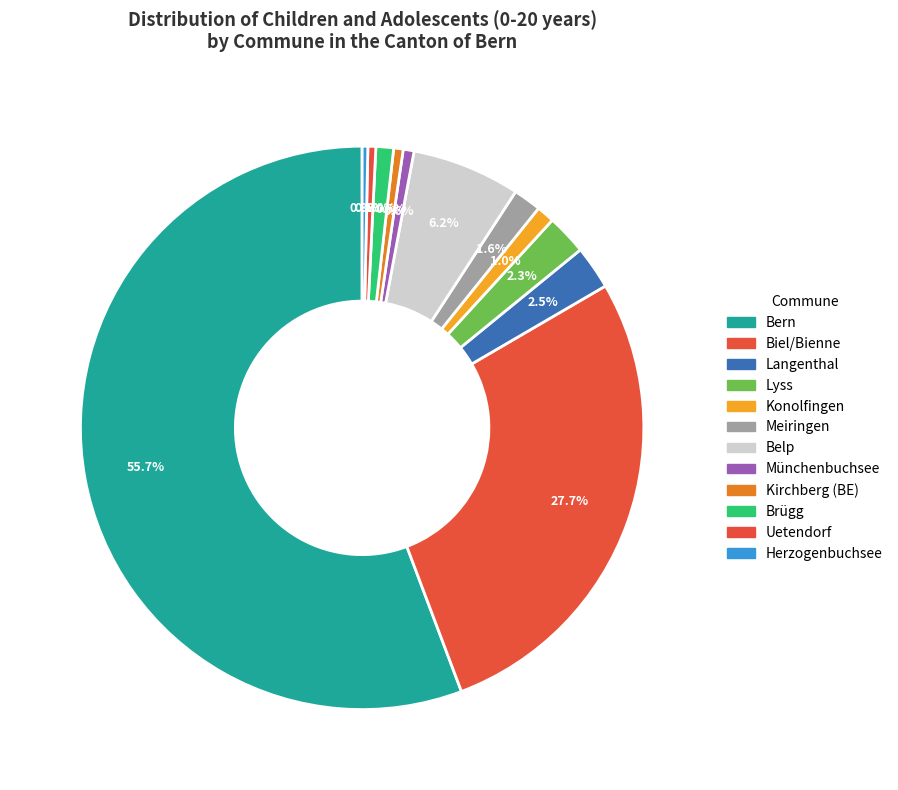

How many slices are in this pie chart?

12